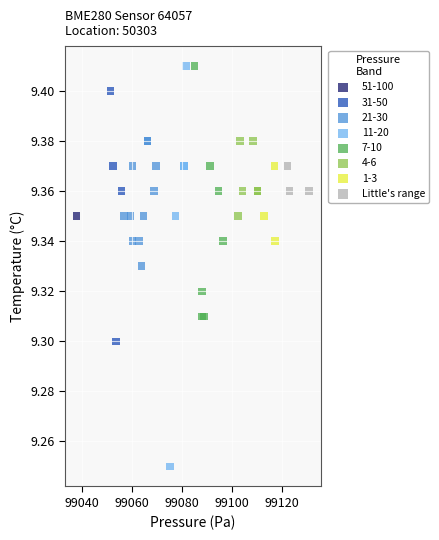

What are all the series names shown in the legend?

51-100, 31-50, 21-30, 11-20, 7-10, 4-6, 1-3, Little's range